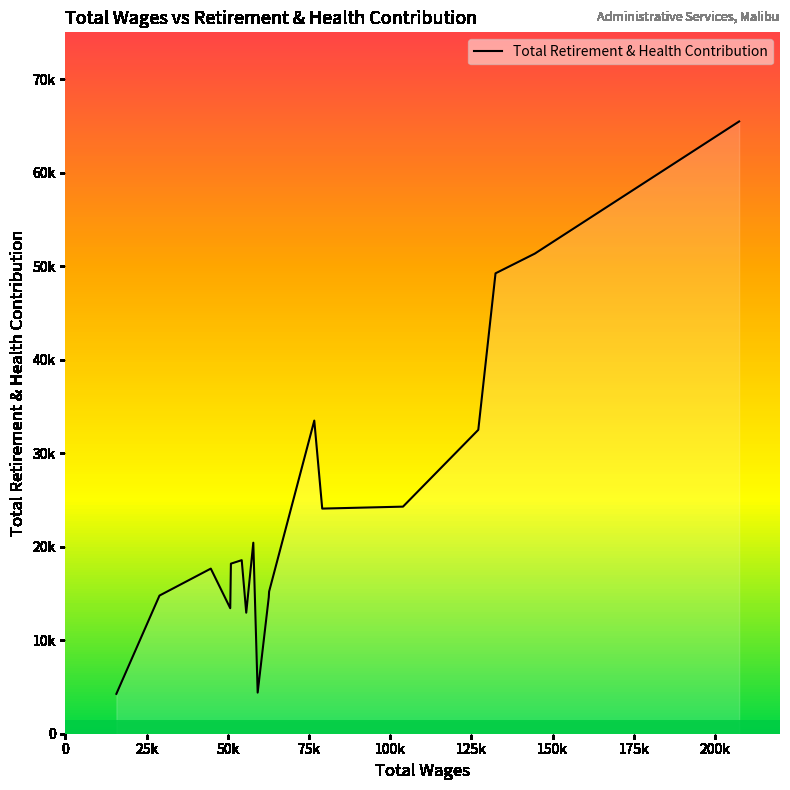

True or false: the data shows 6386 at 0.

False